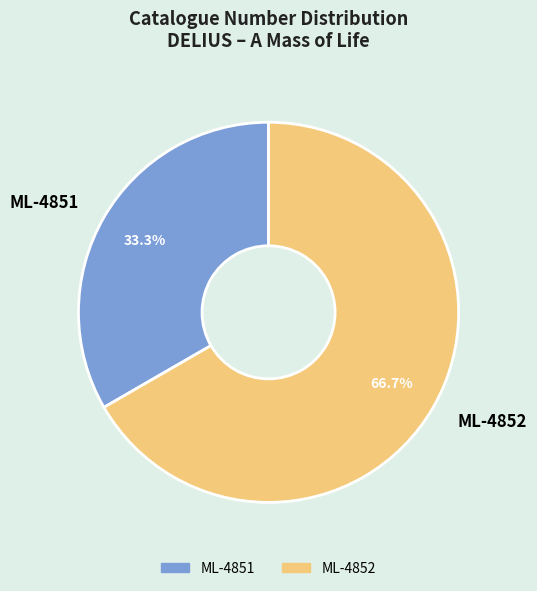

Which category has the smallest portion of the pie?

ML-4851